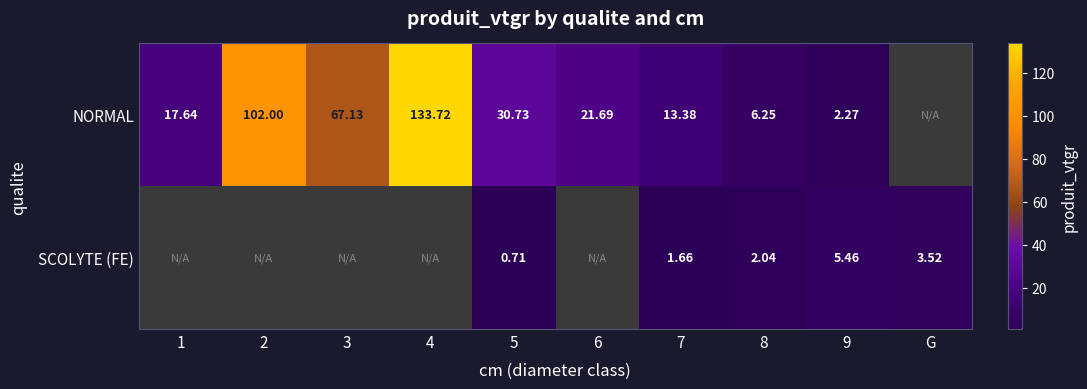

Rank the series at 7 from lowest to highest value.

SCOLYTE (FE), NORMAL